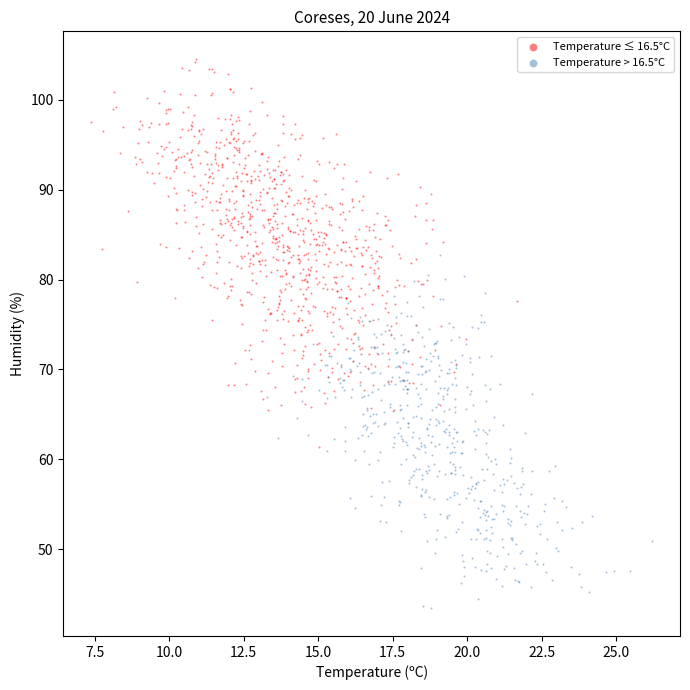

Which series has the largest Y range (max minus min)?

Temperature ≤ 16.5°C